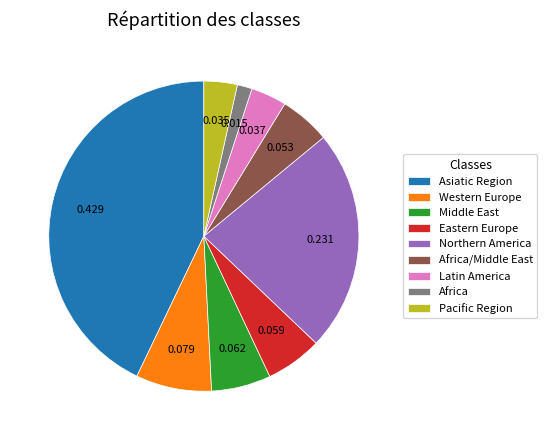

What is the ratio of the value at Middle East to the value at Northern America?

0.3